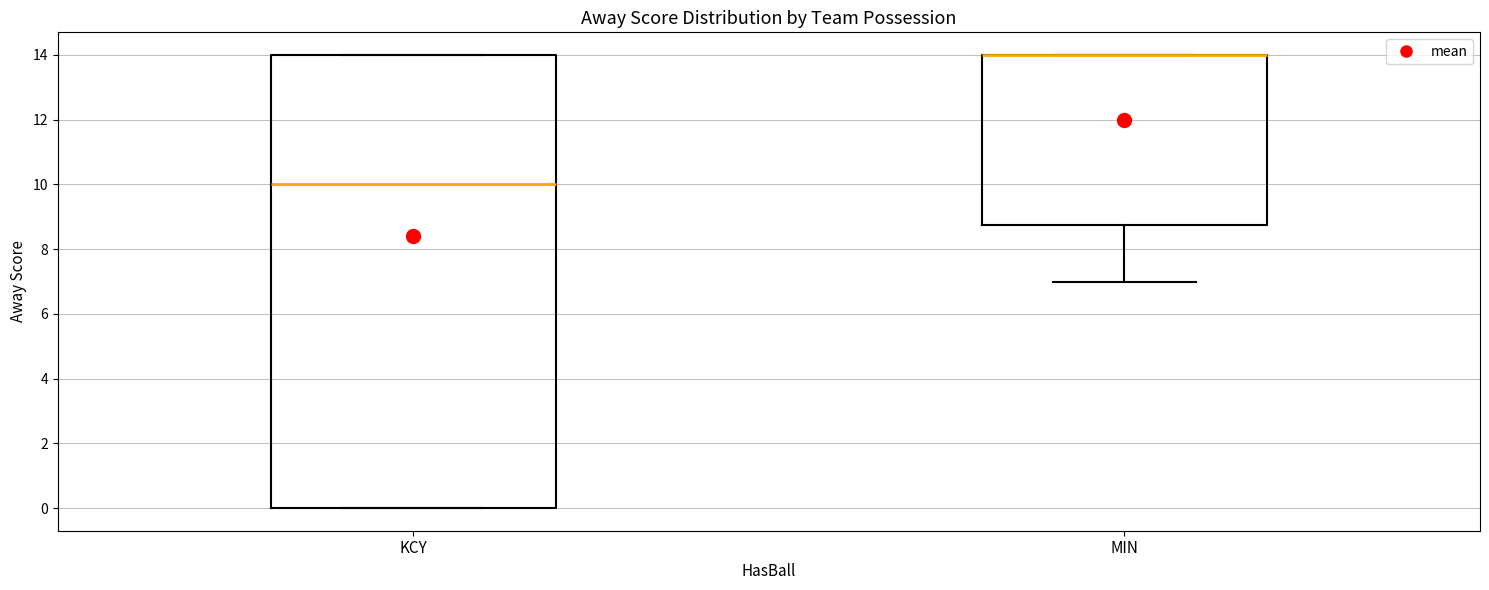

Which box is the tallest, from its lower edge to its upper edge?

KCY